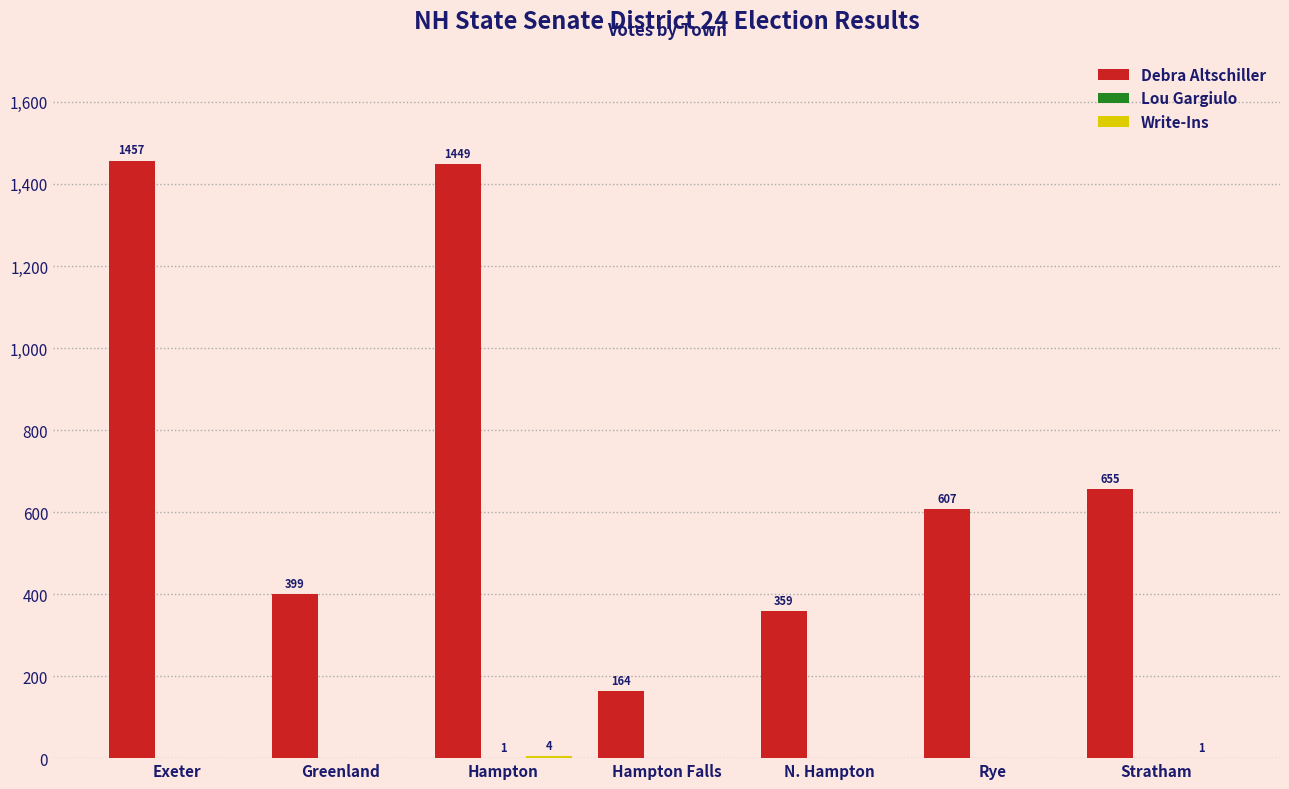

The value of Debra Altschiller at Hampton Falls is 55. True or false?

False